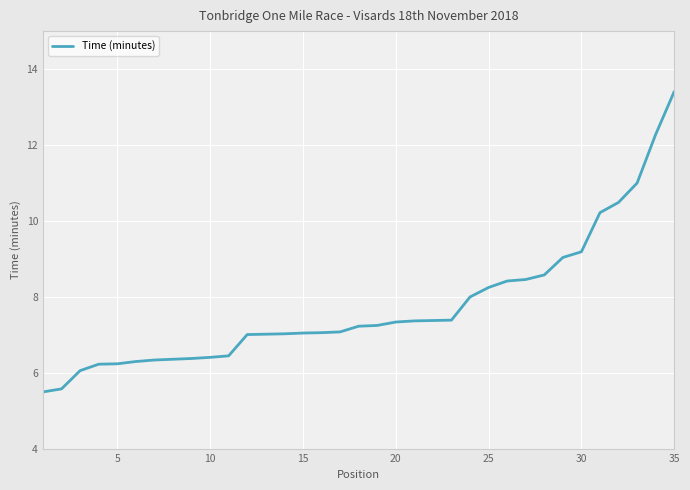

What is the difference between the maximum and minimum values?

7.9